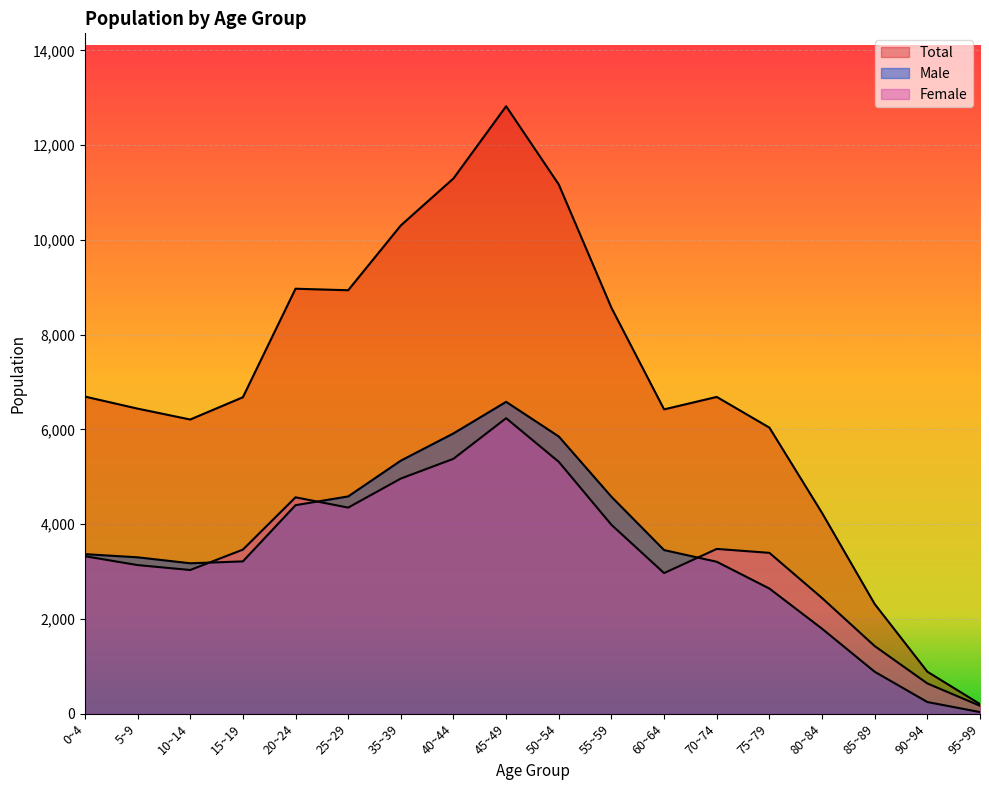

At which label does Total reach its minimum?

95~99